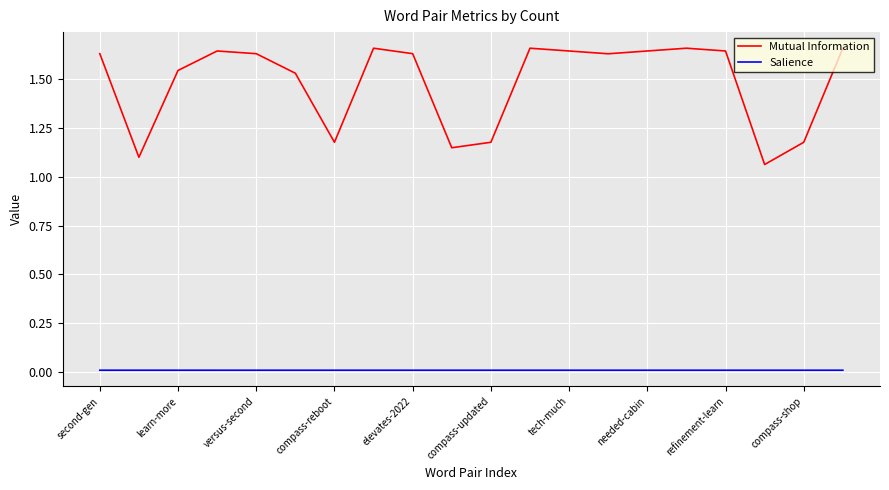

Which series has the widest spread of values?

Mutual Information